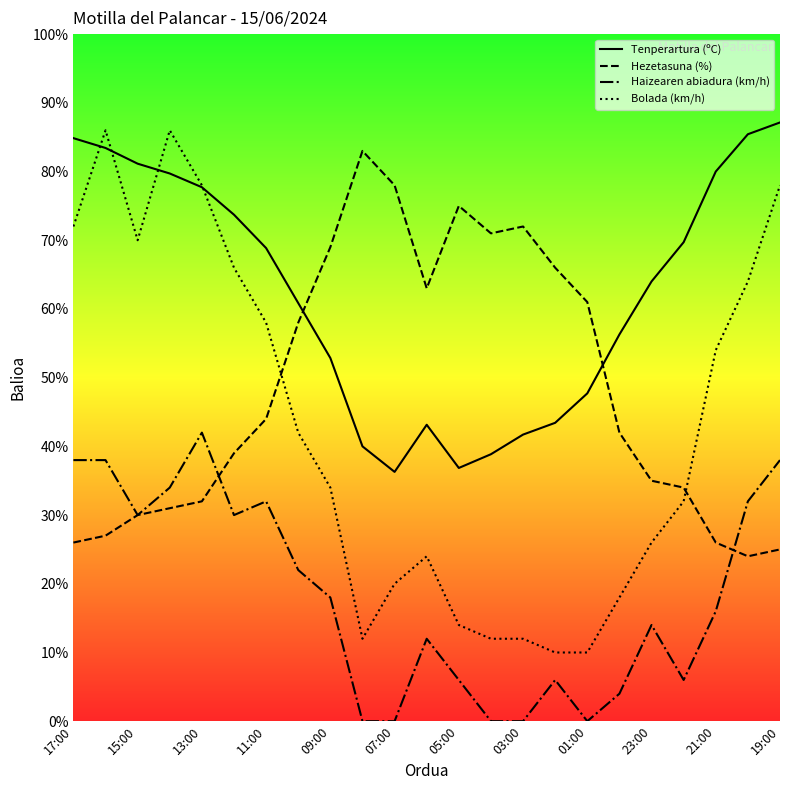

True or false: Haizearen abiadura (km/h) has a value of 11.2 at 13:00.

False